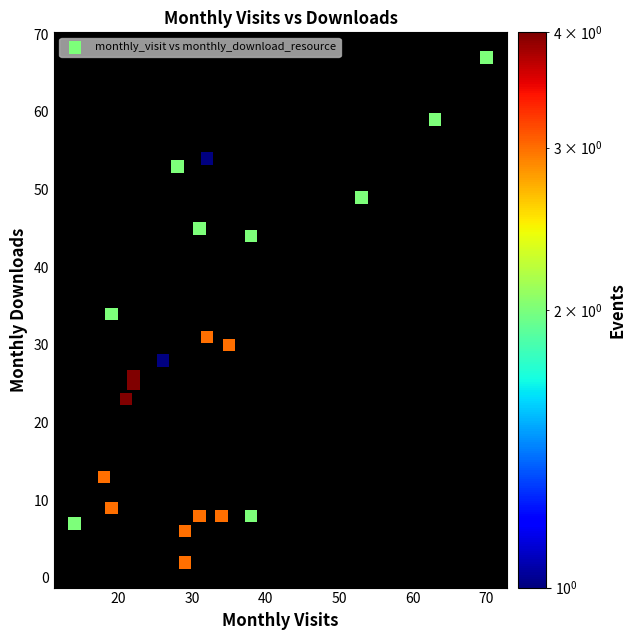

What is the range of X values (max minus min)?

56